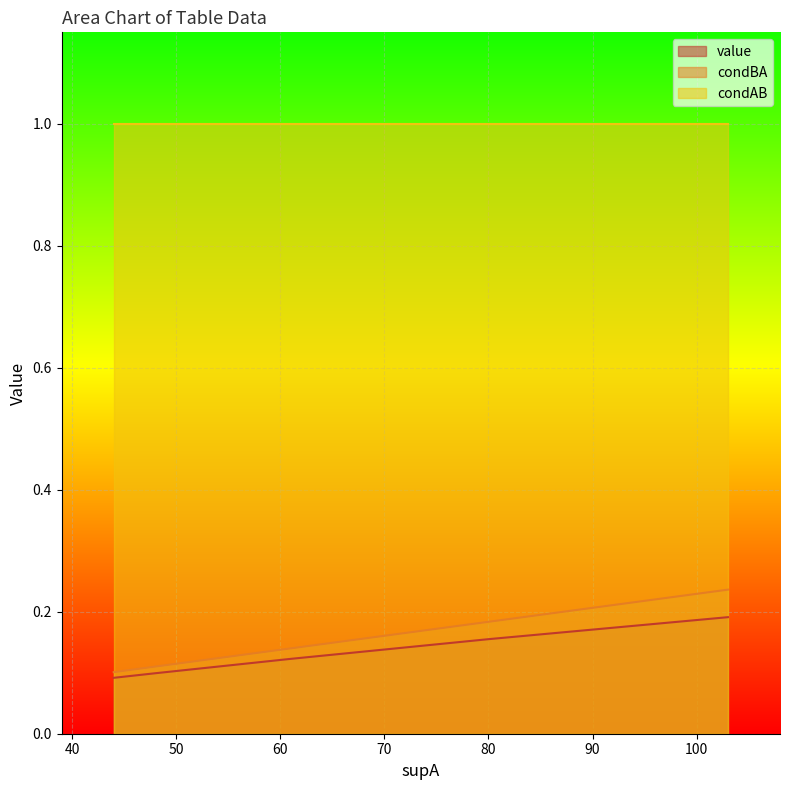

True or false: condBA has more than 0 points higher than both neighbors.

False